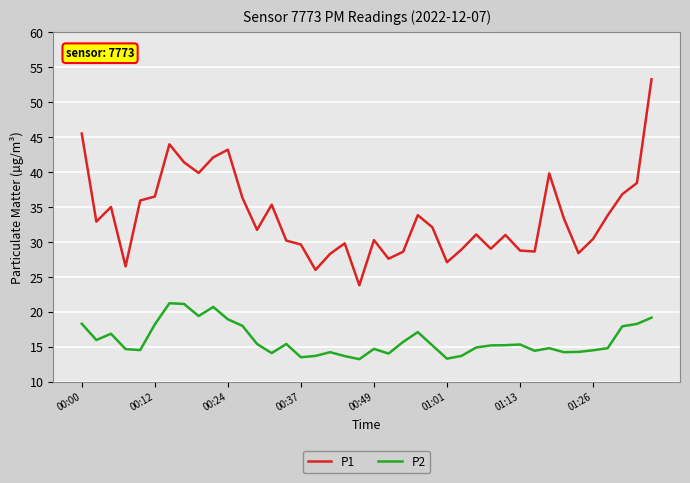

What is the difference between the maximum and minimum values in the P1 series?

29.5